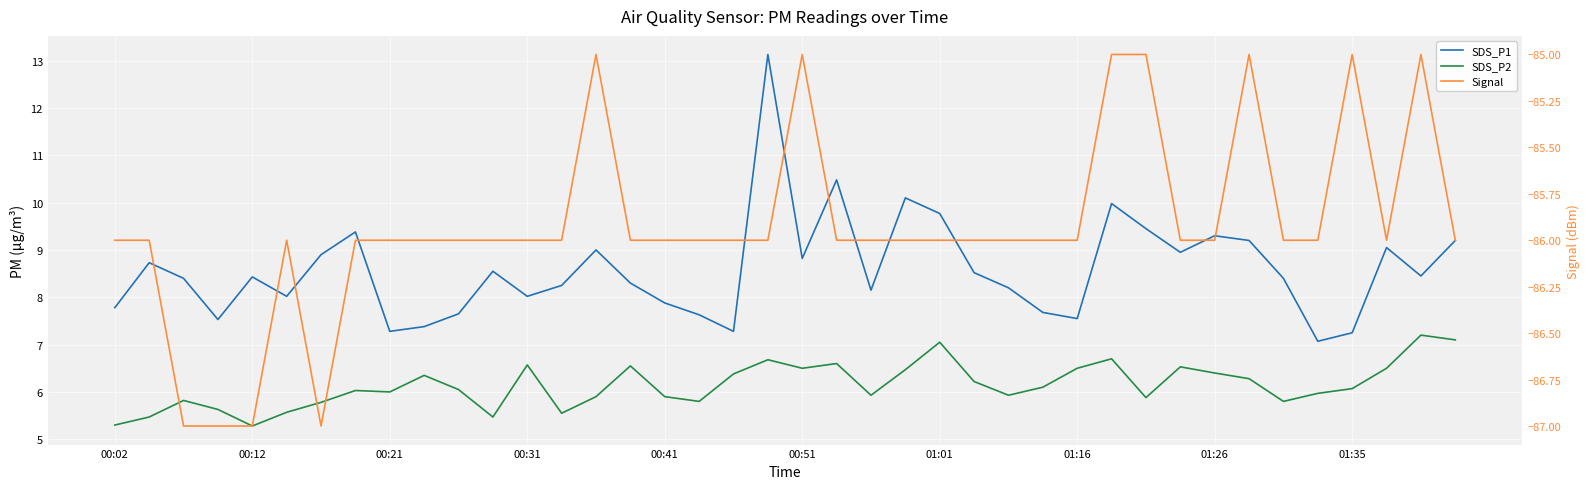

List the series in order of their peak value, lowest first.

Signal, SDS_P2, SDS_P1